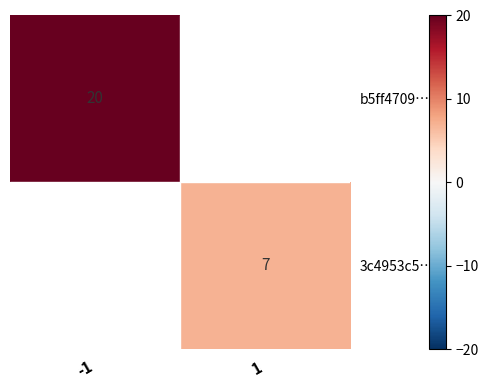

True or false: b5ff4709… has a value of 9 at -1.

False